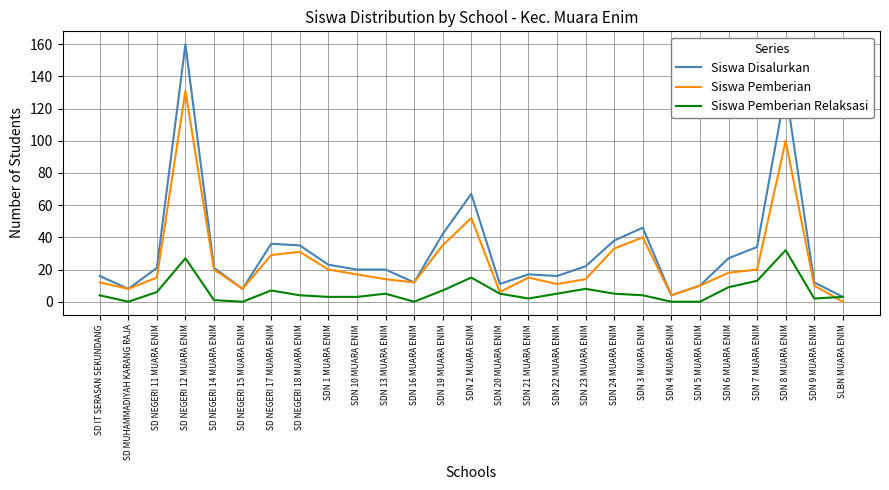

Reading left to right, transcribe all the data shown in this chart.

Siswa Disalurkan: 16	8	21	160	21	8	36	35	23	20	20	12	42	67	11	17	16	22	38	46	4	10	27	34	132	12	3
Siswa Pemberian: 12	8	15	131	20	8	29	31	20	17	14	12	35	52	6	15	11	14	33	40	4	10	18	20	100	10	0
Siswa Pemberian Relaksasi: 4	0	6	27	1	0	7	4	3	3	5	0	7	15	5	2	5	8	5	4	0	0	9	13	32	2	3